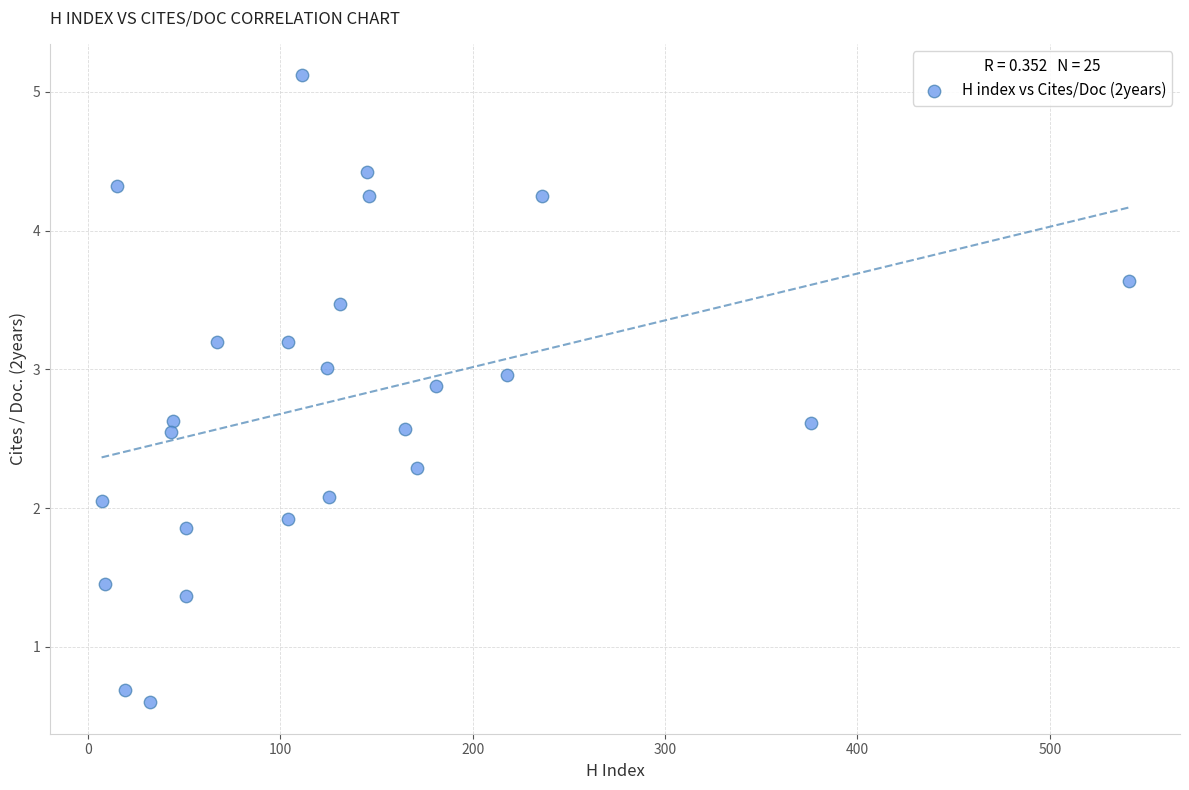

What is the range of X values (max minus min)?

534.0